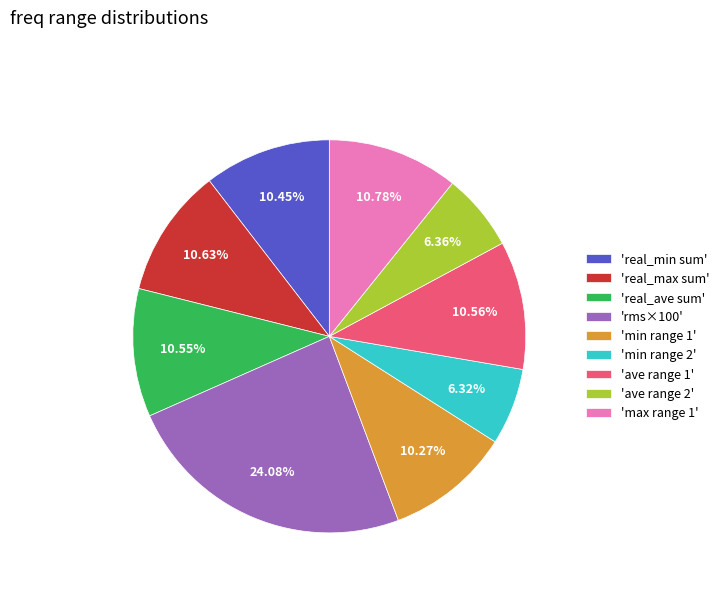

Does any single category account for the majority?

No